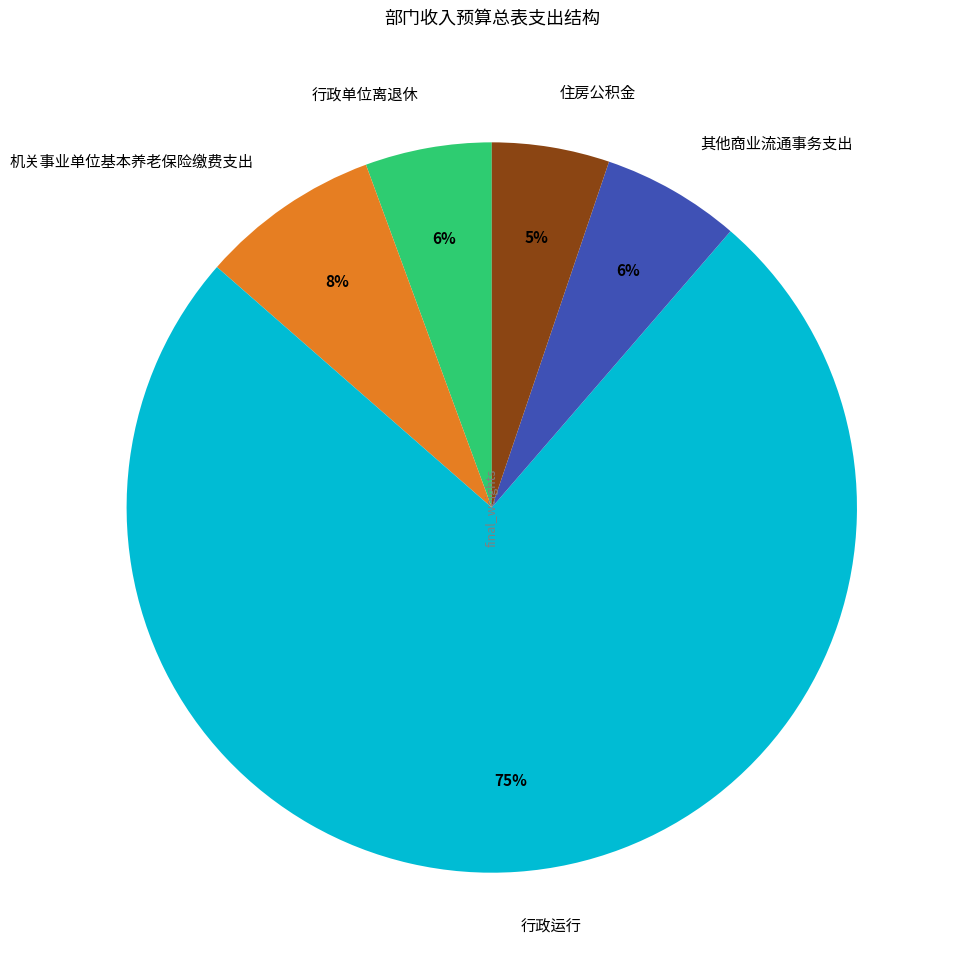

Is the sum of 行政单位离退休 and 机关事业单位基本养老保险缴费支出 greater than half?

No